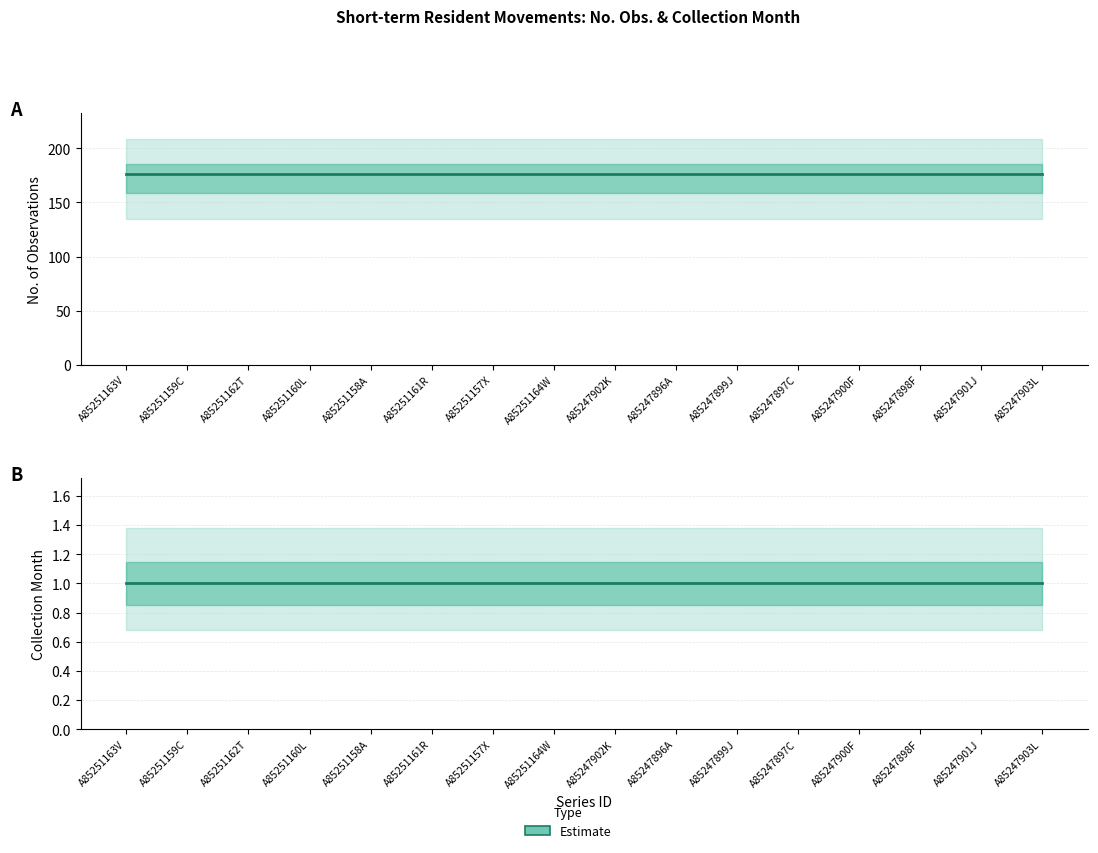

Which category has the highest value in the Collection Month series?

A85251163V